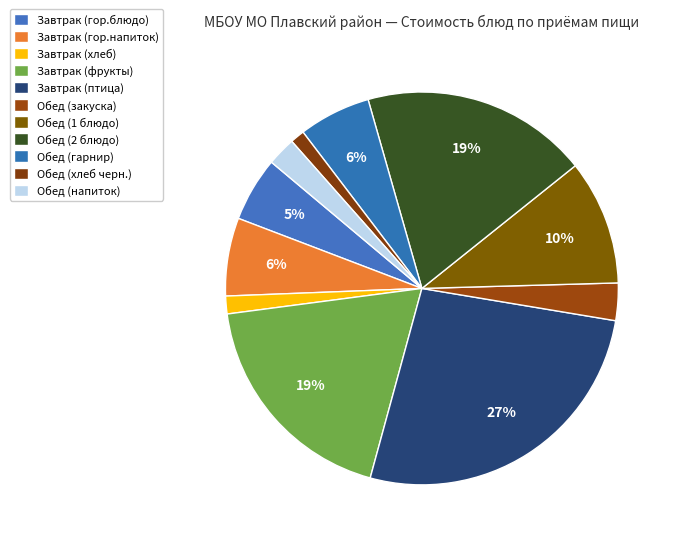

Which category has the biggest portion of the pie?

Завтрак (птица)